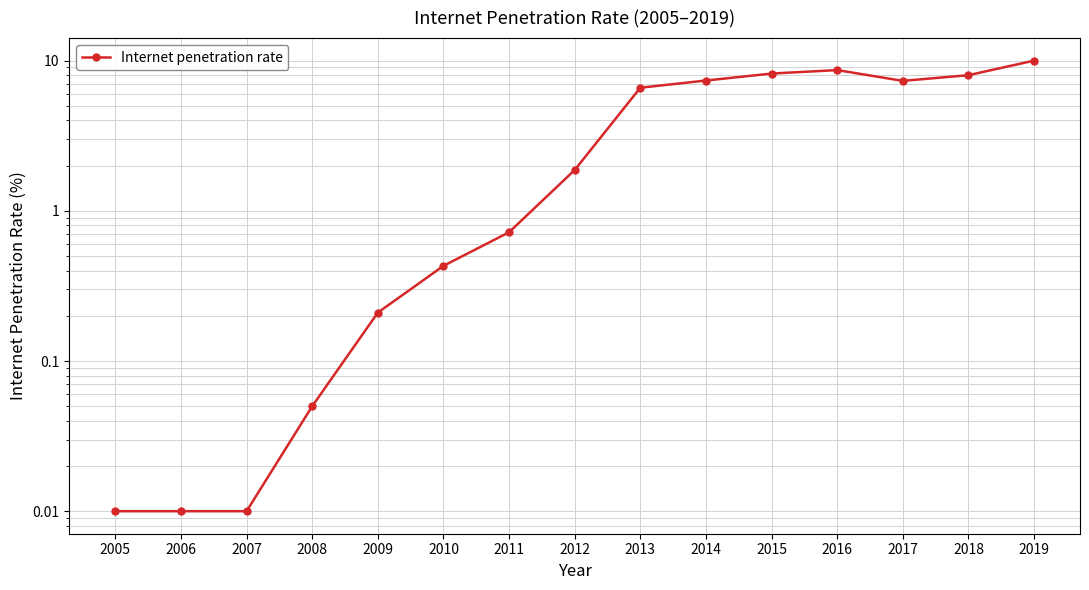

List the labels in order of value, smallest first.

2005, 2006, 2007, 2008, 2009, 2010, 2011, 2012, 2013, 2017, 2014, 2018, 2015, 2016, 2019